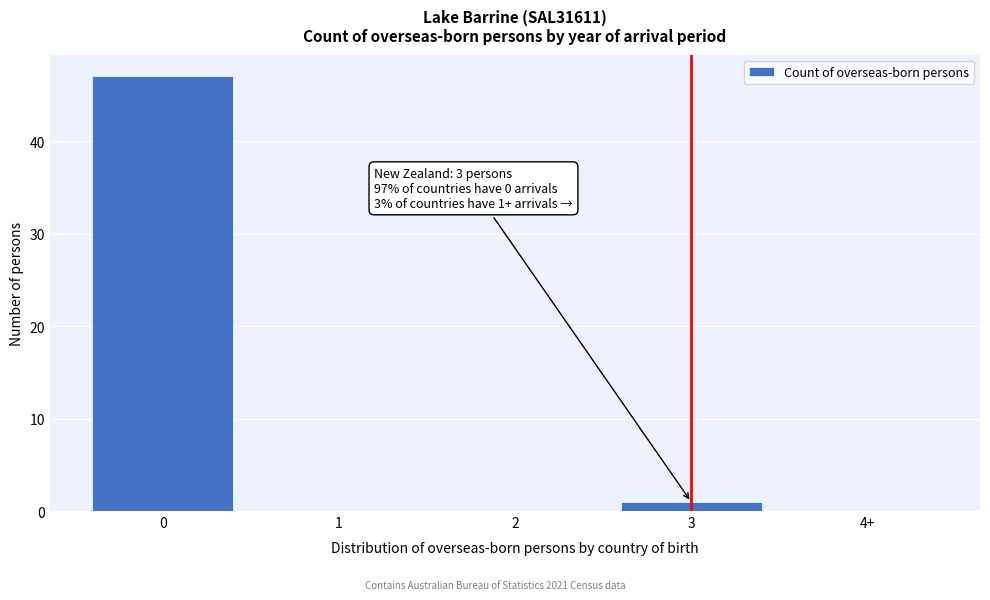

Reading right to left, list all the values displayed in this chart.

4+=0	3=1	2=0	1=0	0=47